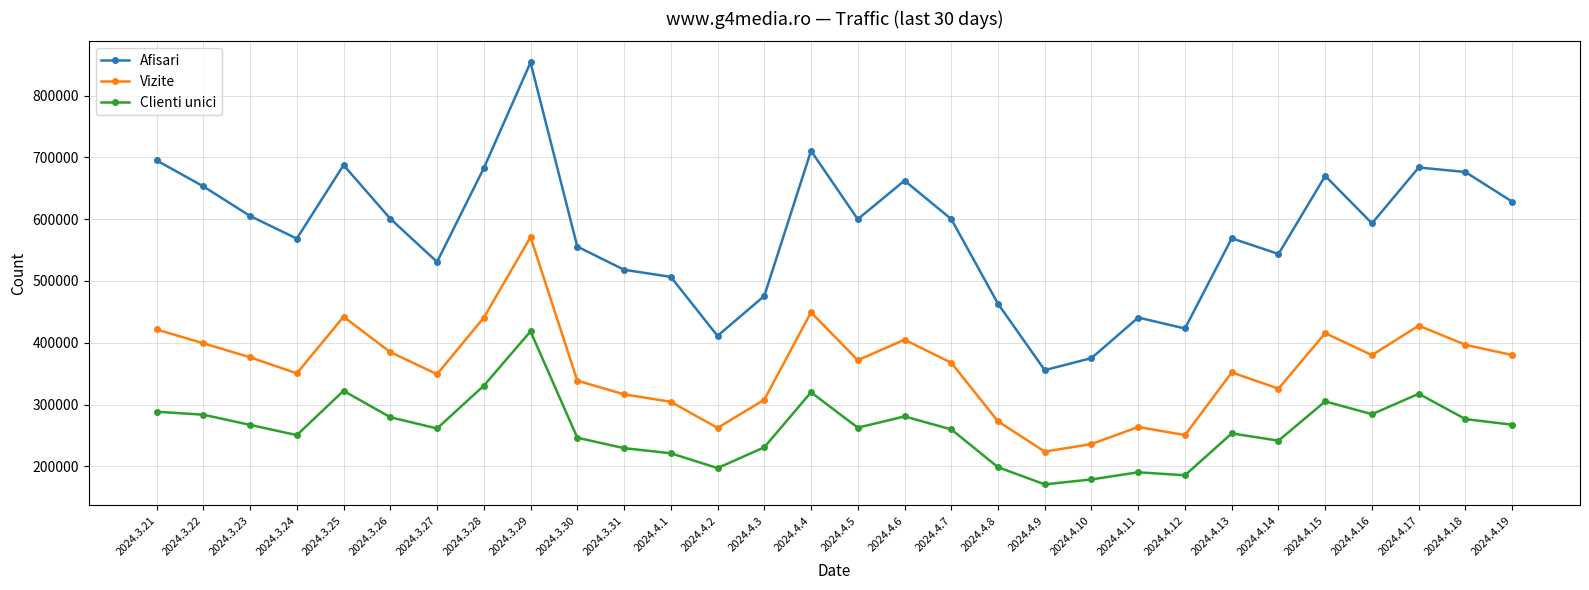

What position from the left is 2024.4.8?

19